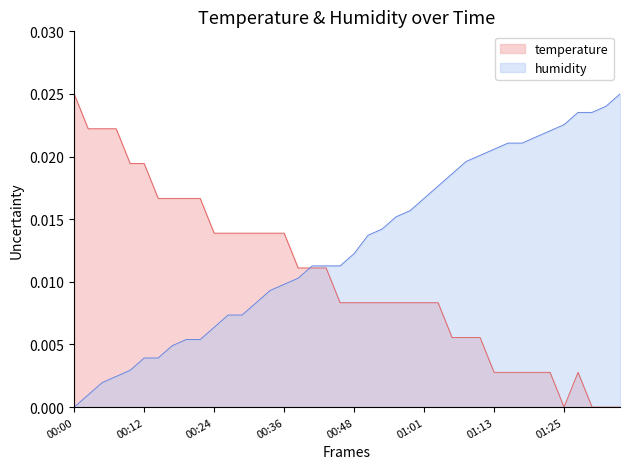

At which category does temperature reach its first local peak?

01:28